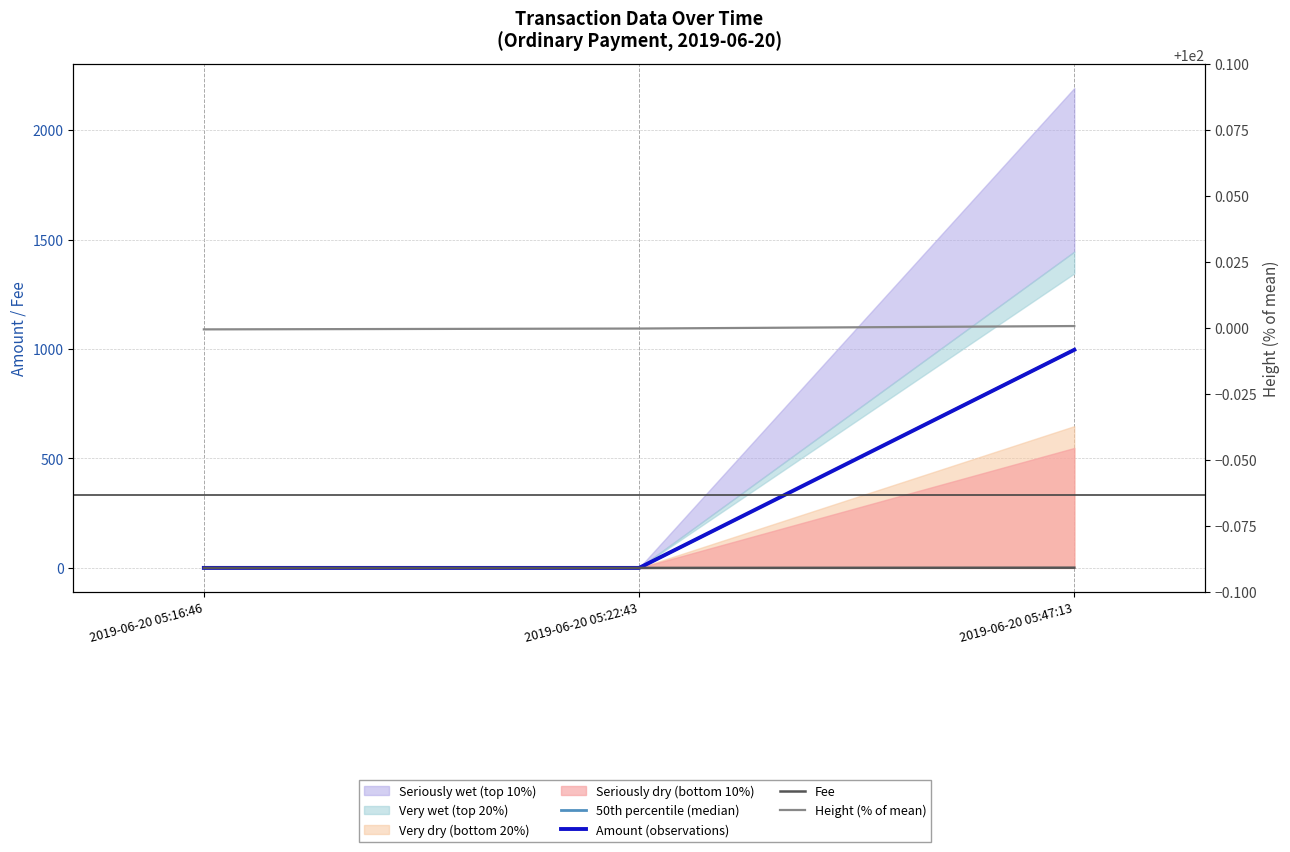

What is the difference between the maximum and second lowest values in the 50th percentile (median) series?

996.4